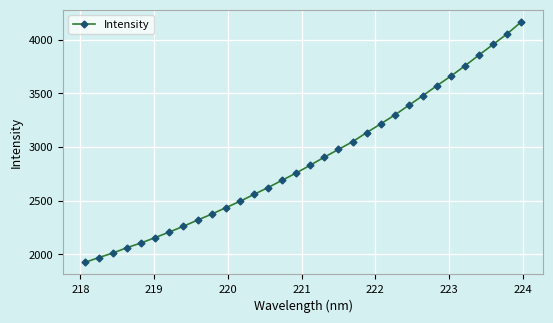

What is the sum of all values?

92243.4